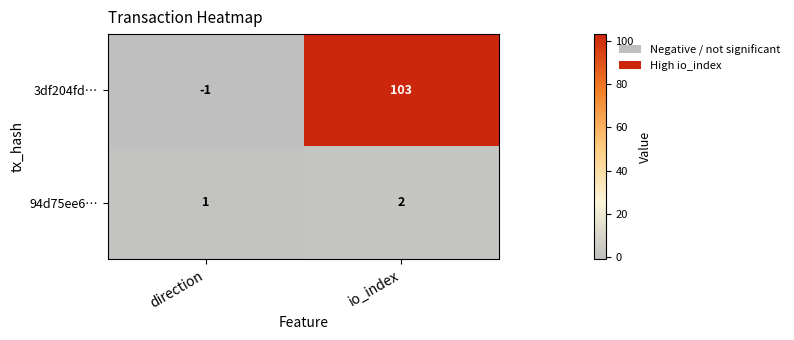

At which label does 94d75ee6… reach its peak?

io_index